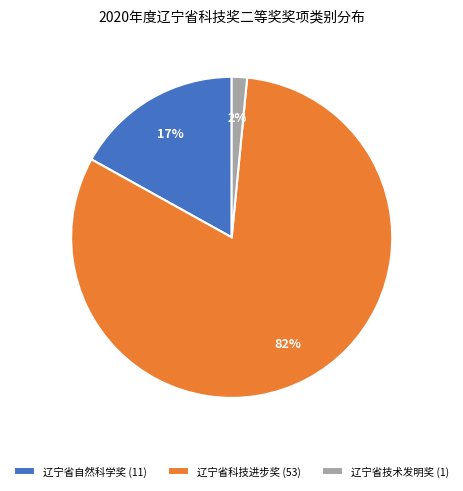

To the nearest percent, what percentage of the pie is 辽宁省技术发明奖?

2%